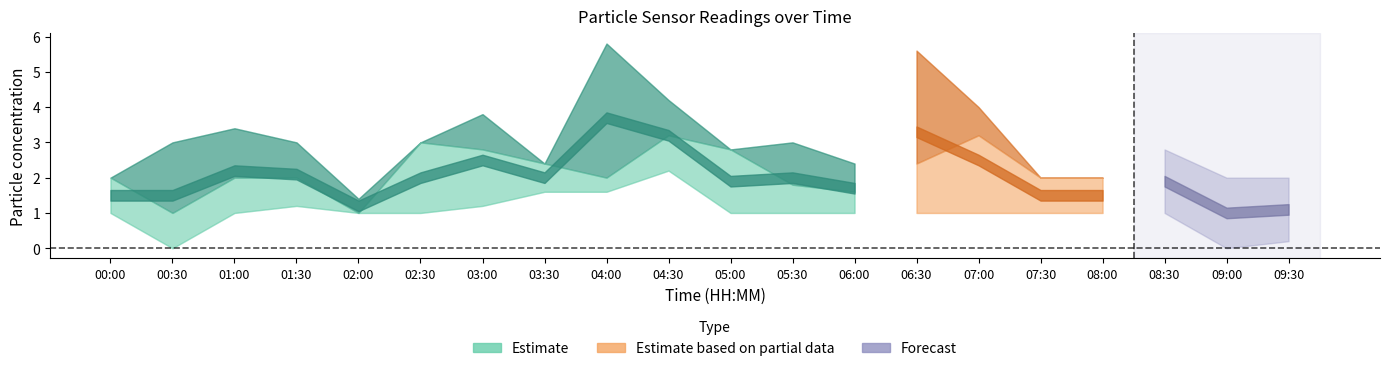

Where is the first local minimum for P1?

02:00